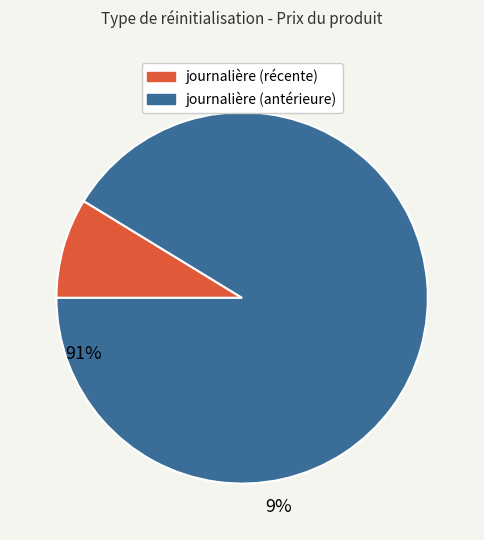

Does any single category account for the majority?

Yes